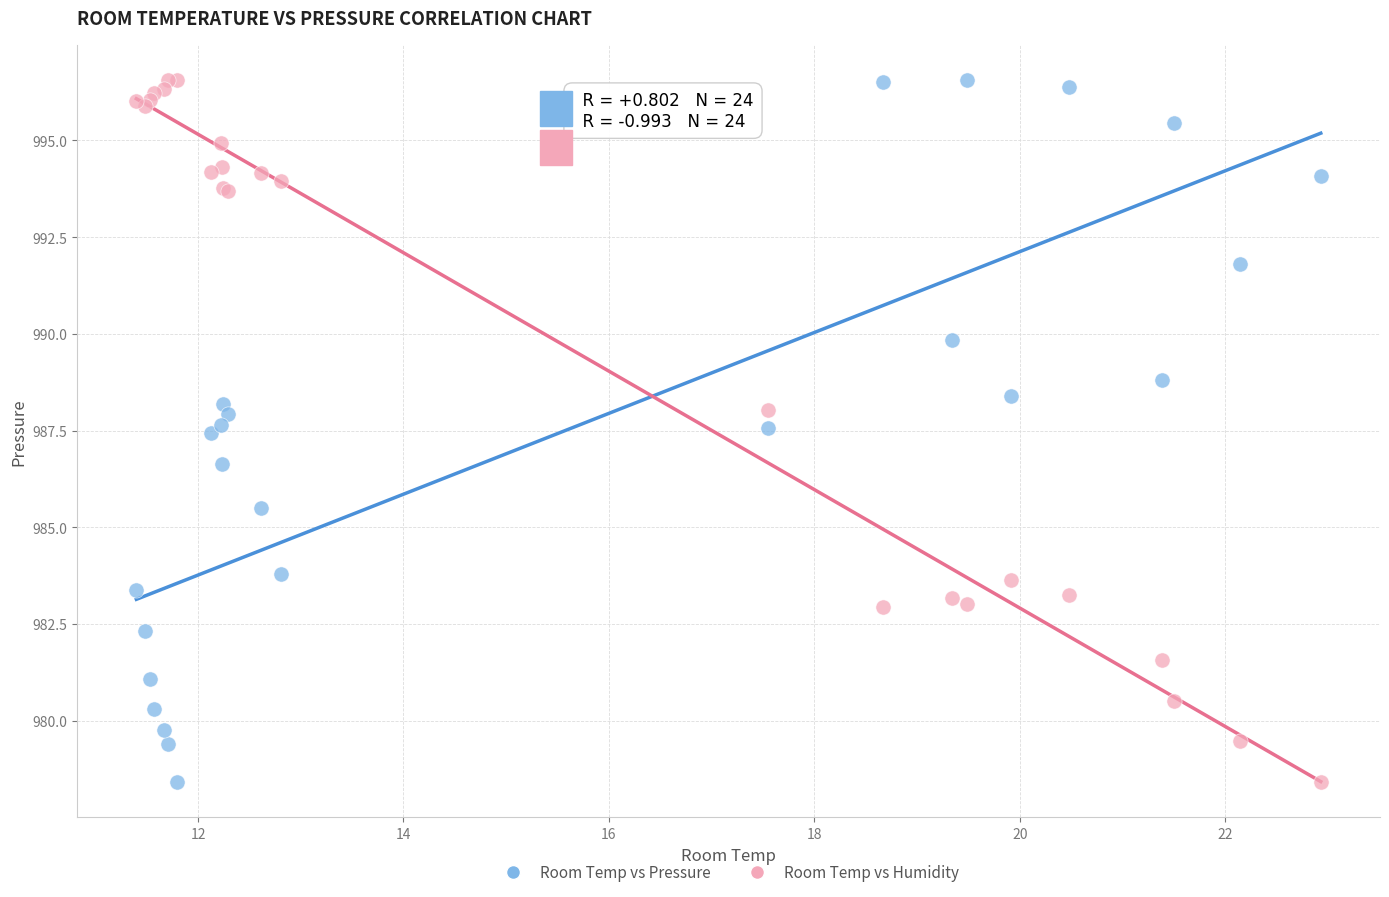

What is the X range (max minus min) for the scatter plot?

11.5